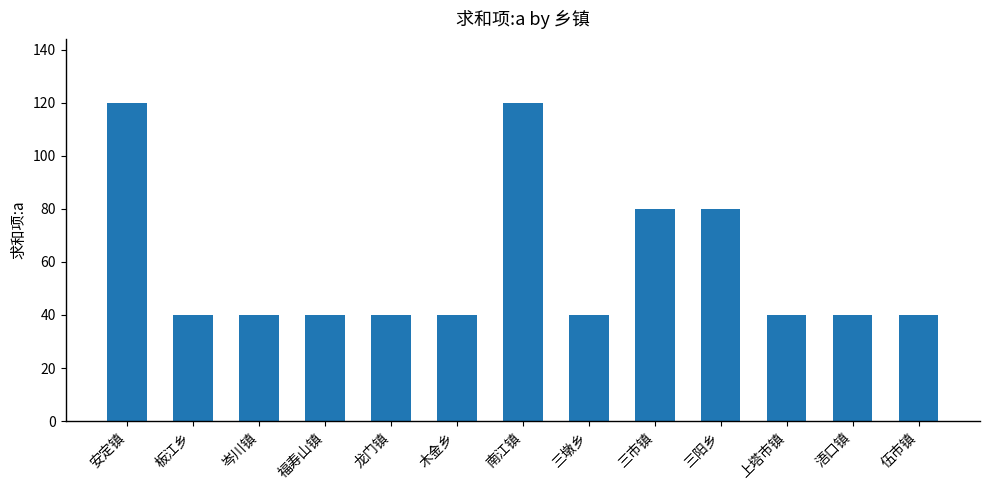

Reading right to left, extract all data points from this chart.

40	40	40	80	80	40	120	40	40	40	40	40	120